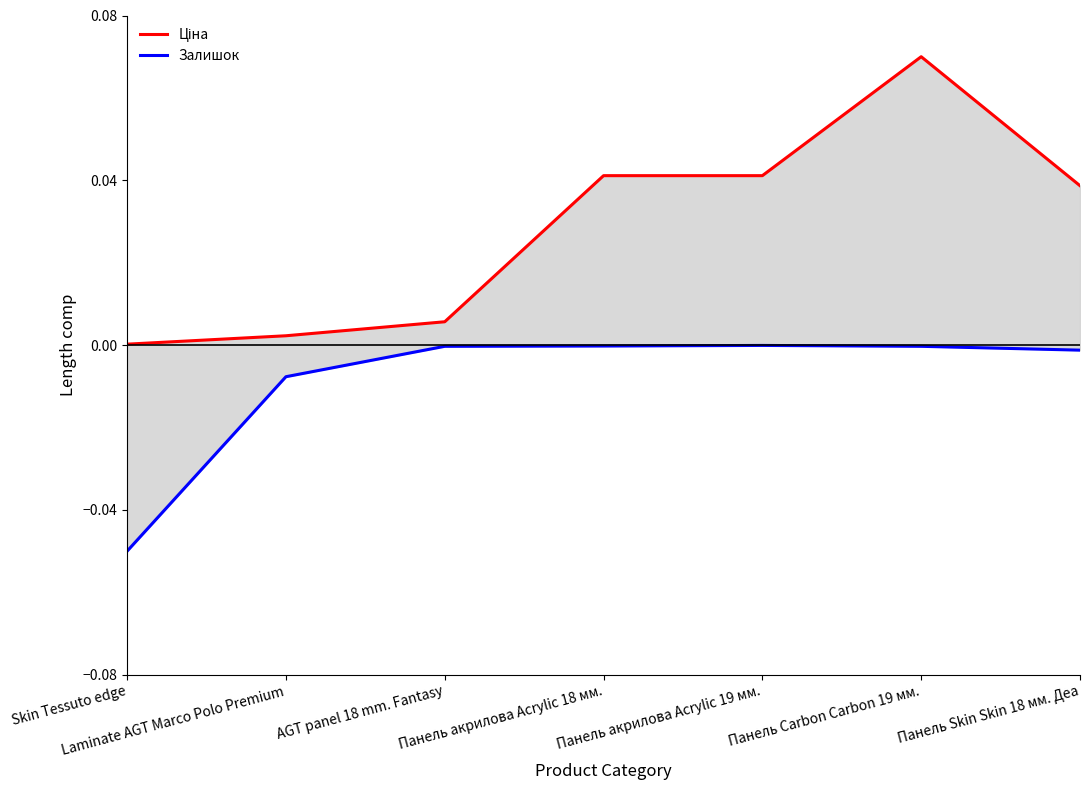

Does the chart have visible grid lines?

No